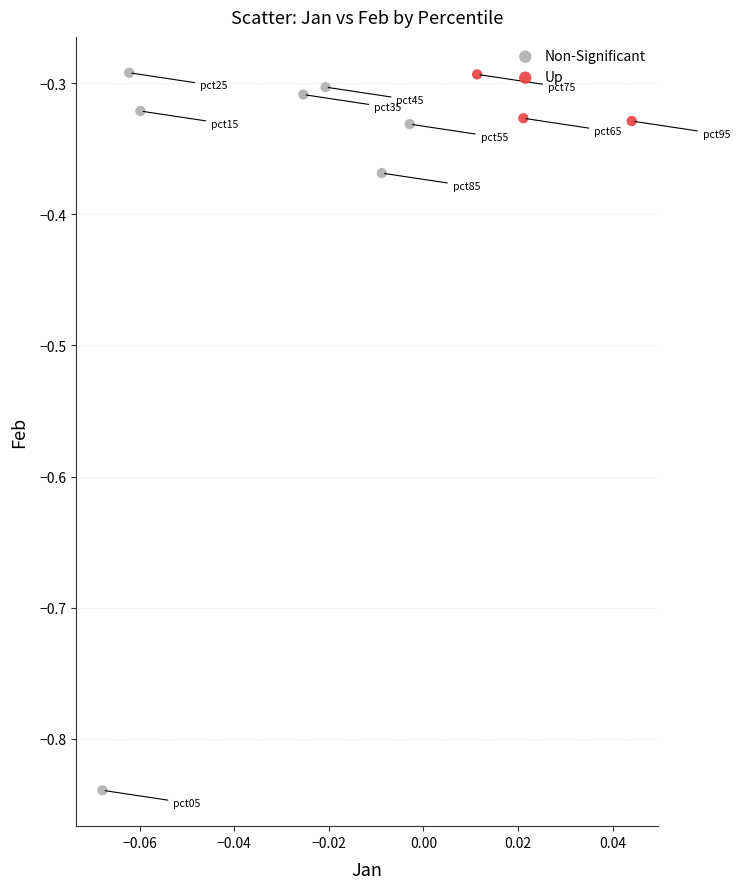

Which series contains the lowest Y value?

Non-Significant